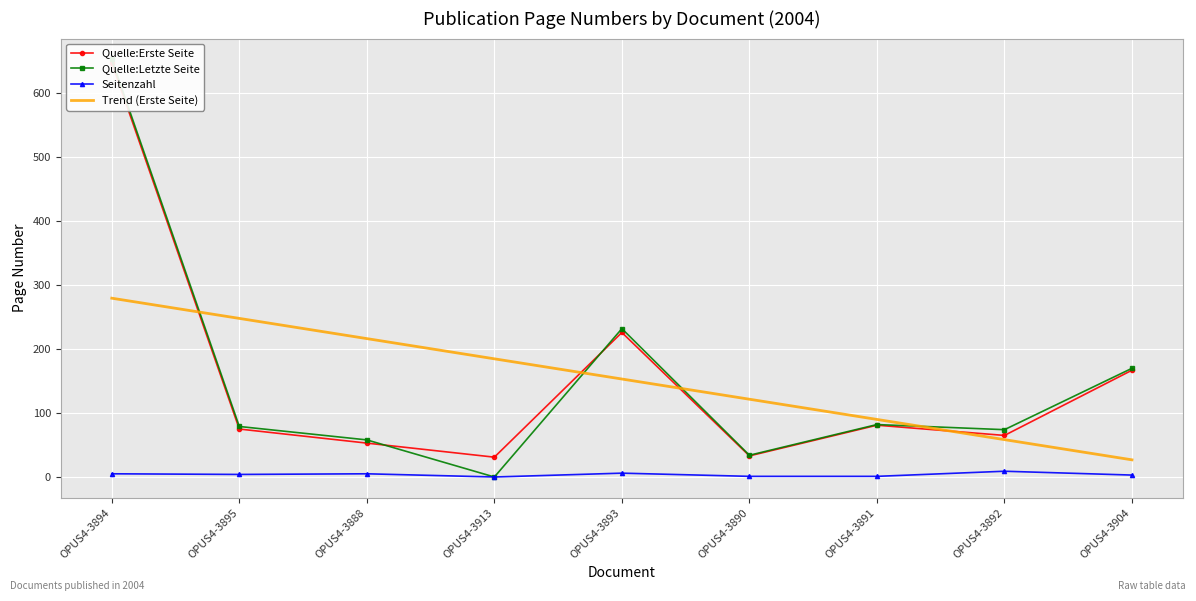

What is the average value of the Trend (Erste Seite) series?

153.2